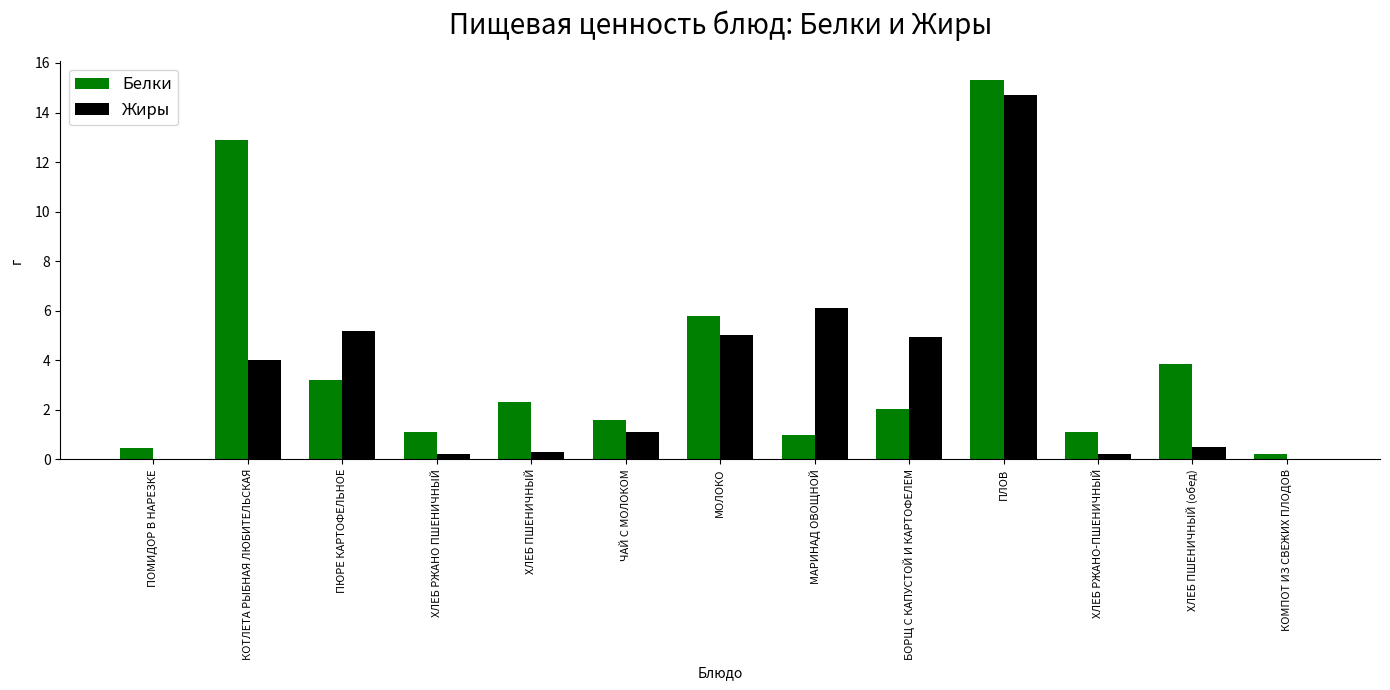

True or false: Жиры has a value of 4.0 at КОТЛЕТА РЫБНАЯ ЛЮБИТЕЛЬСКАЯ.

True